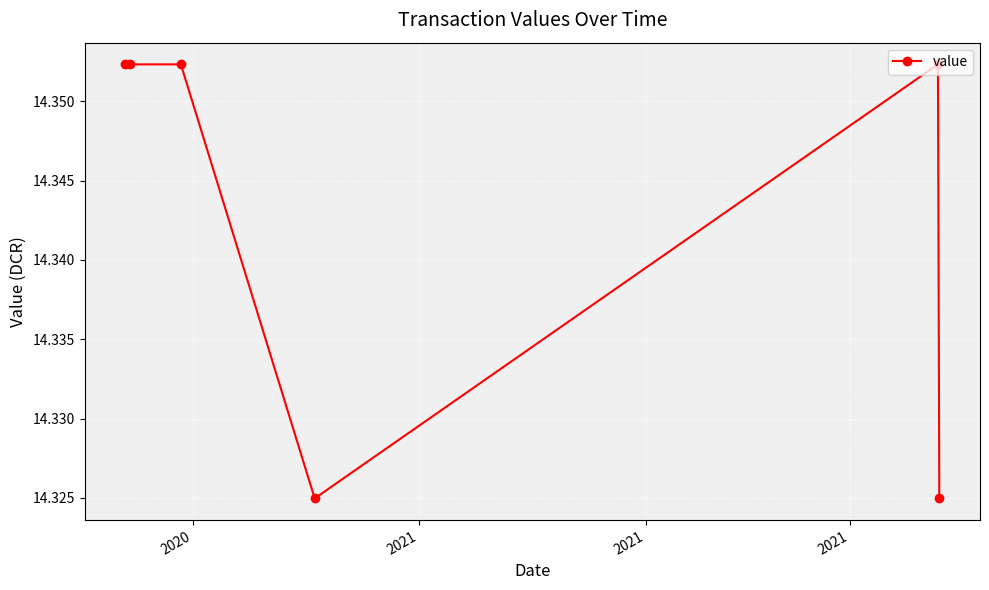

Count the values in the range 14 to 15.

6